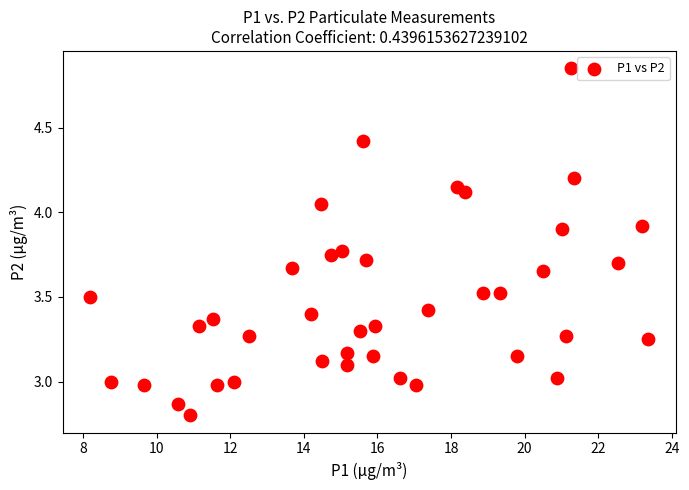

What is the range of X values (max minus min)?

15.2